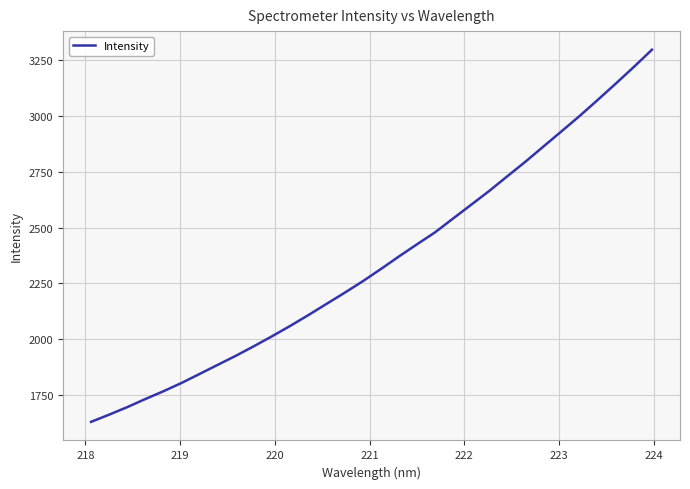

What is the minimum value shown in the chart?

1630.5